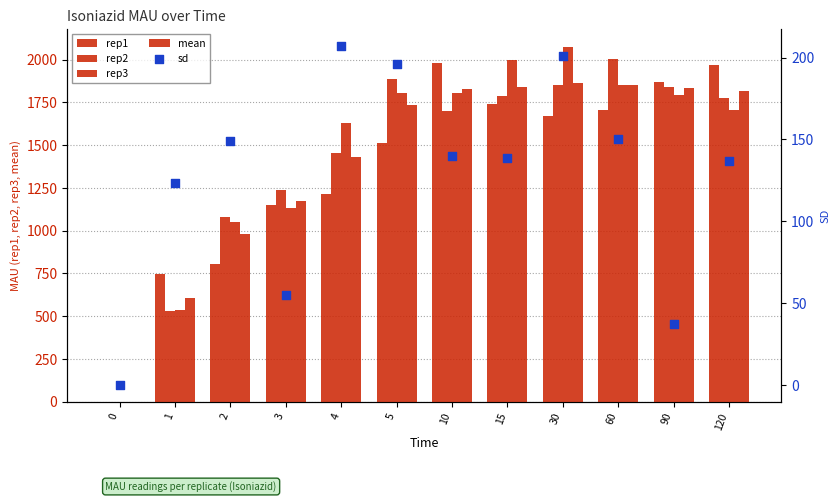

Is the value of rep1 at 3 greater than the value of sd at 5?

Yes